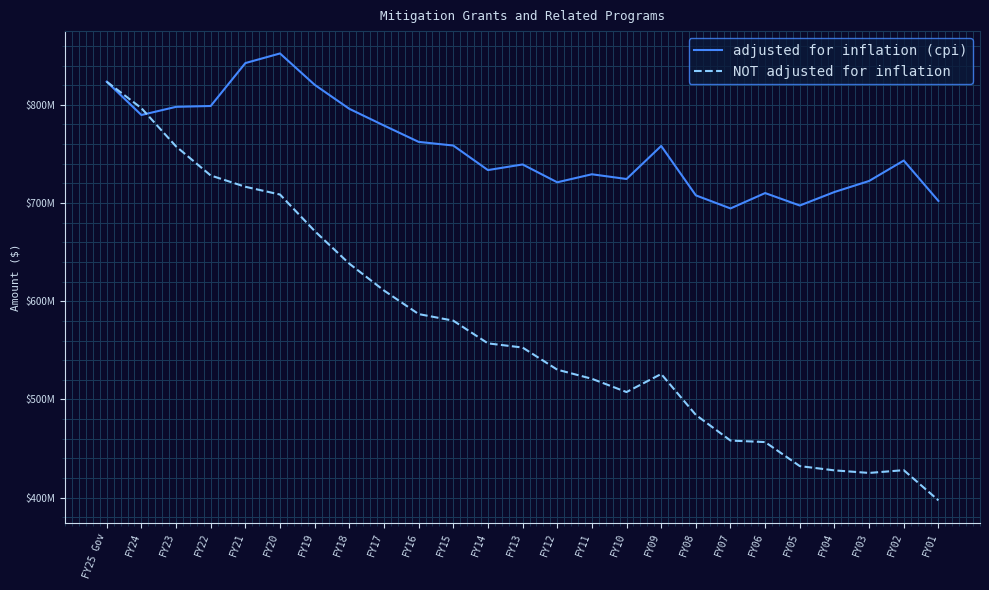

True or false: adjusted for inflation (cpi) has more than 1 points higher than both neighbors.

True